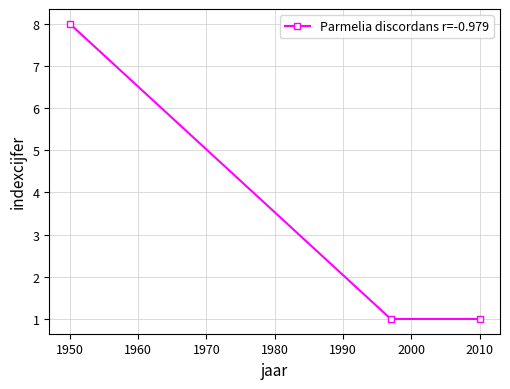

What is the average value?

3